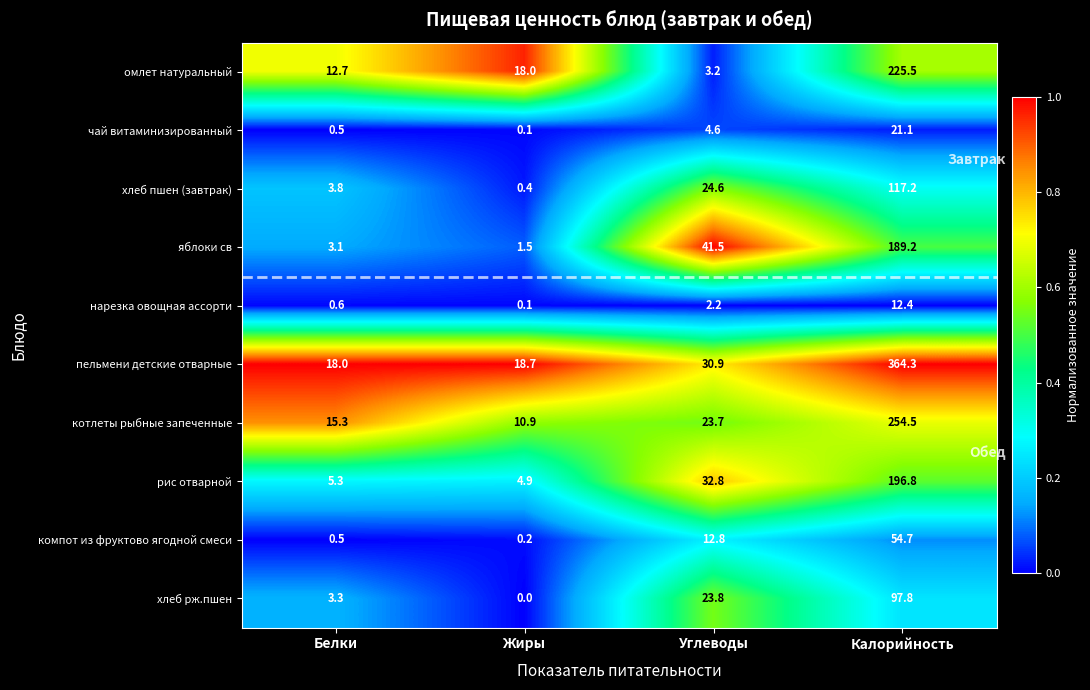

What is the difference between the second highest and second lowest values in the нарезка овощная ассорти series?

1.6